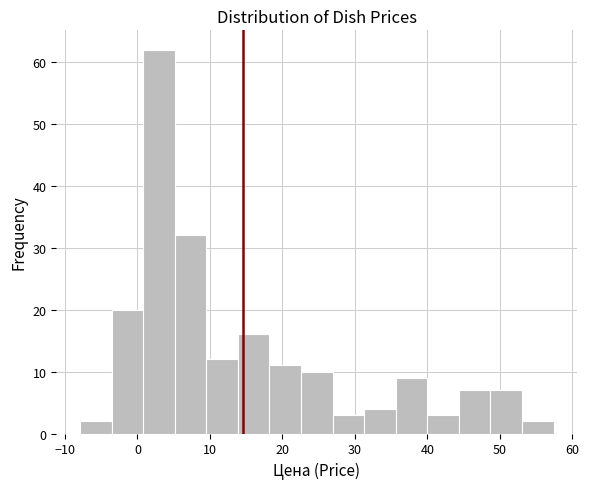

Reading left to right, list every bar in this chart as the range it spans on the x-axis followed by its height. Neither the bar edges nor the heights are printed on the chart, so give them approximately, as read against the axes.

-8 to -4: 2
-4 to 1: 20
1 to 5: 62
5 to 9: 32
9 to 14: 12
14 to 18: 16
18 to 23: 11
23 to 27: 10
27 to 31: 3
31 to 36: 4
36 to 40: 9
40 to 44: 3
44 to 49: 7
49 to 53: 7
53 to 57: 2